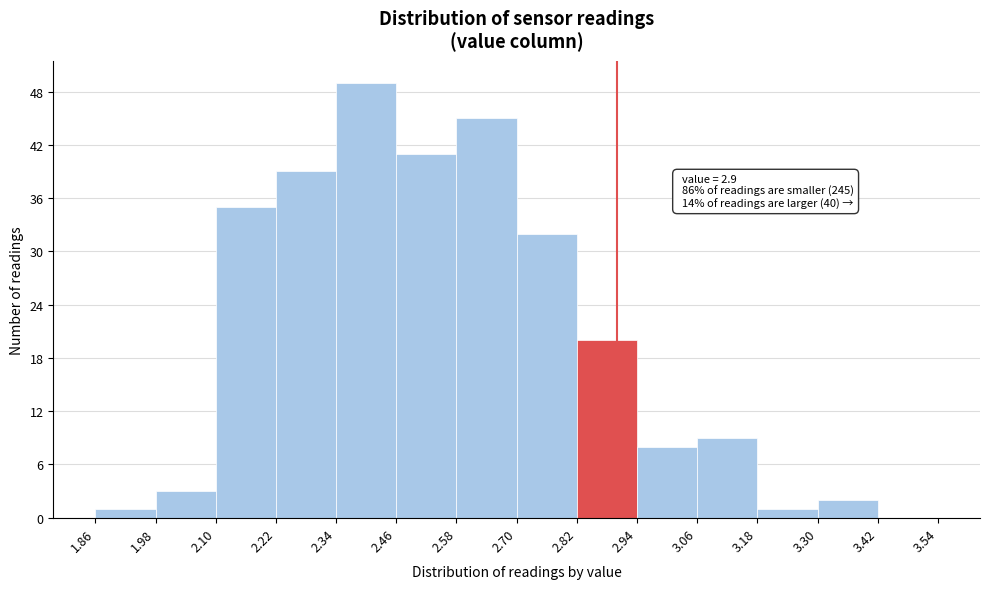

Over which range of the x-axis is the bar tallest?

2.34 to 2.46